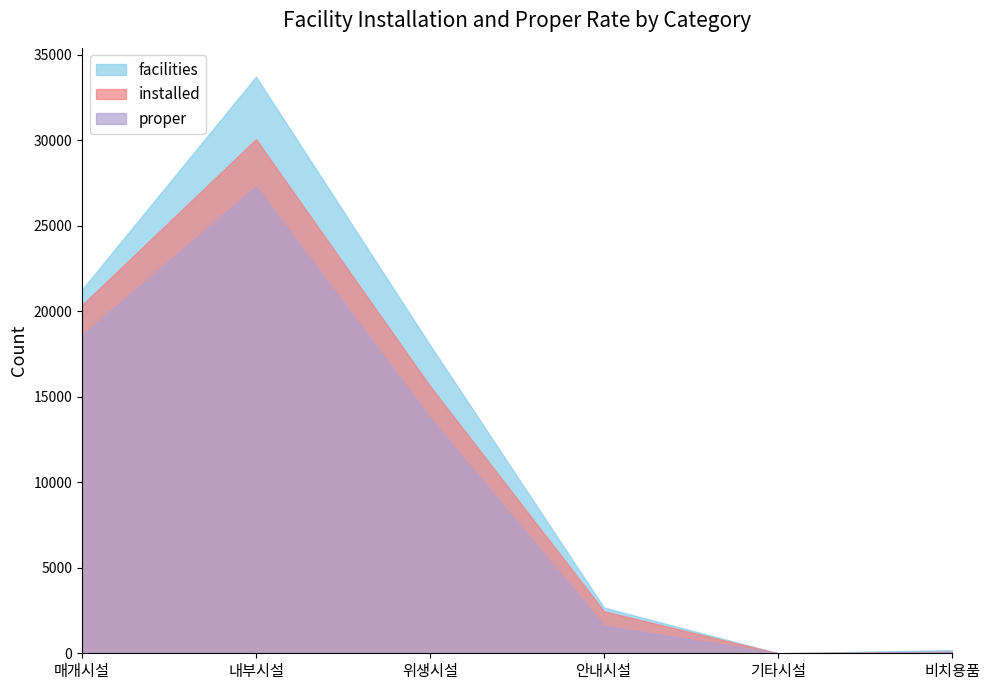

True or false: facilities and proper cross at least once.

False